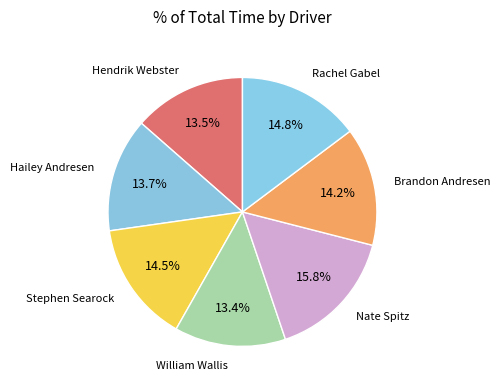

How many segments does this pie chart have?

7